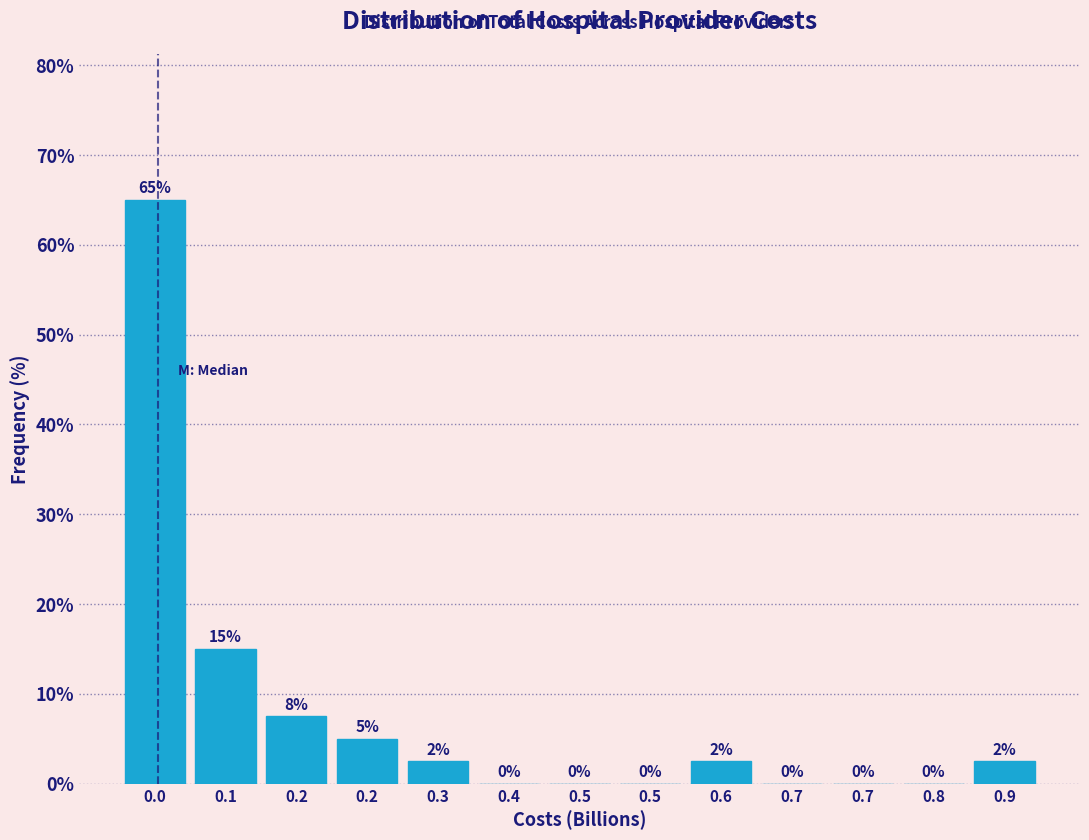

How many values are above zero?

7